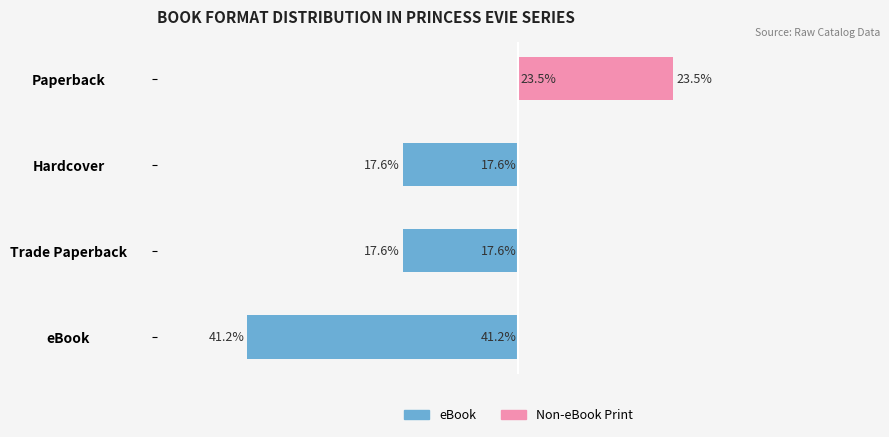

Reading right to left, list all the values displayed in this chart.

eBook: 3=0.0	2=-17.6	1=-17.6	0=-41.2
Non-eBook Print: 3=23.5	2=0.0	1=0.0	0=0.0